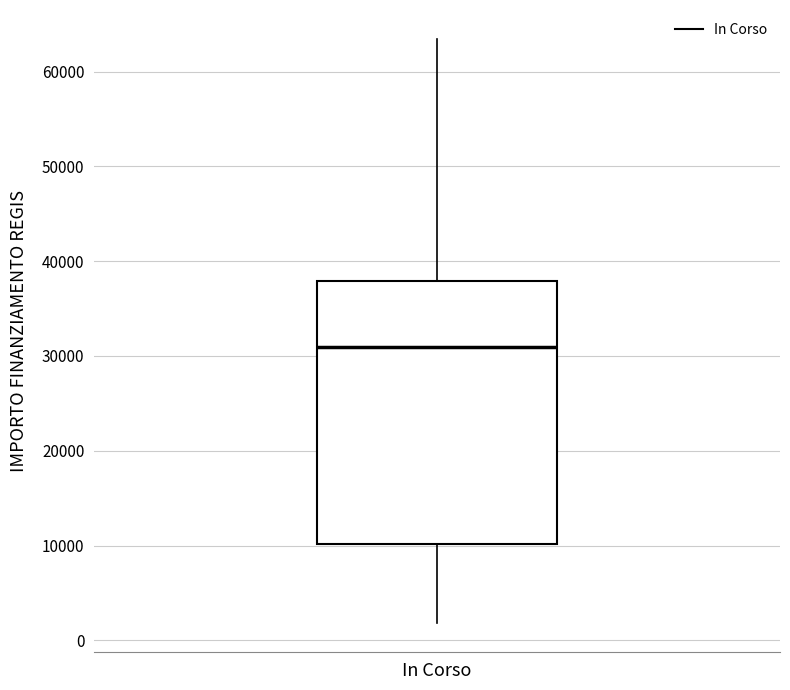

Transcribe this box plot: give where the median line is, the range the box spans, and where the two whiskers end, as read against the y-axis. The values are not printed on the chart, so give them approximately, as read against the axis.

median 31000, box 10000 to 38000, whiskers 2000 to 63000